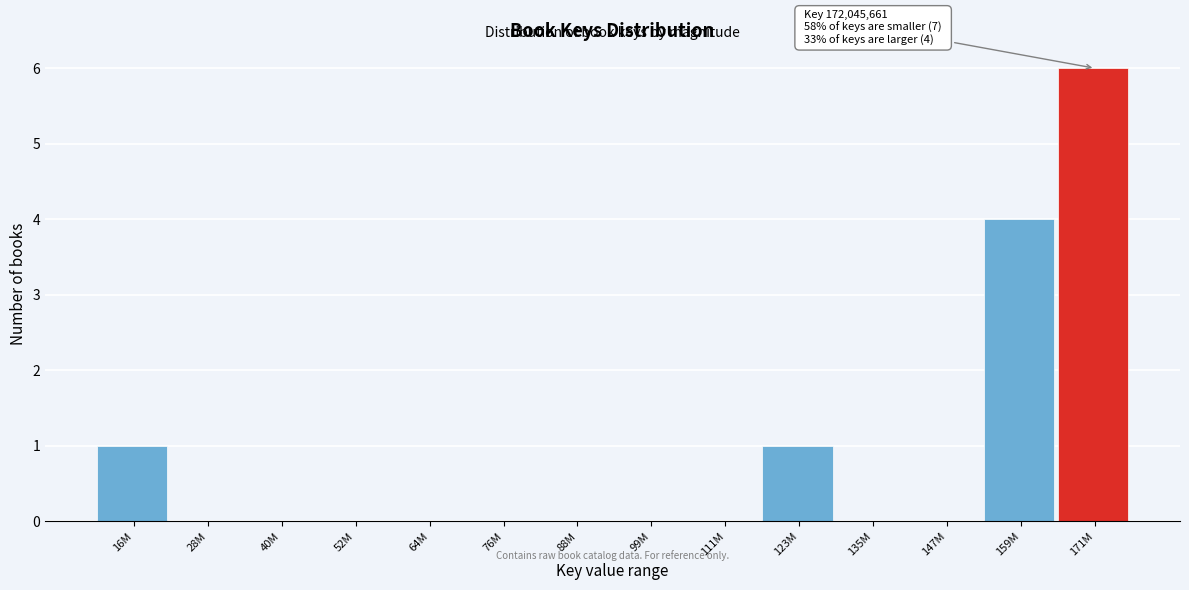

Reading left to right, what are all the values shown in this chart?

16M=1	28M=0	40M=0	52M=0	64M=0	76M=0	88M=0	99M=0	111M=0	123M=1	135M=0	147M=0	159M=4	171M=6